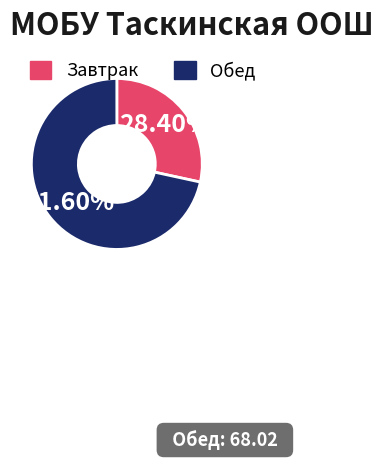

How many segments does this pie chart have?

2